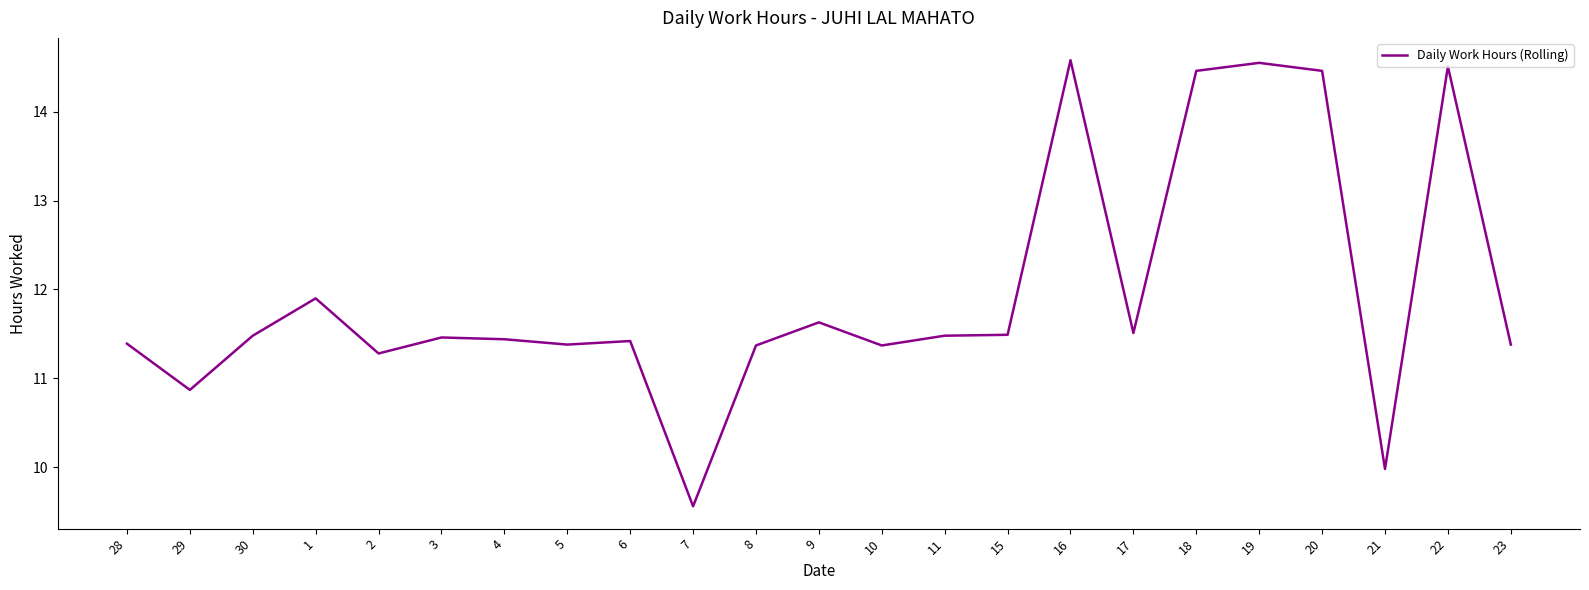

The value at 8 is 3.8. True or false?

False